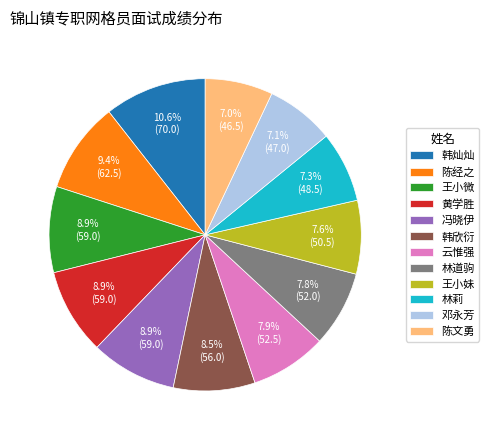

To the nearest percent, what portion does 韩灿灿 represent?

11%